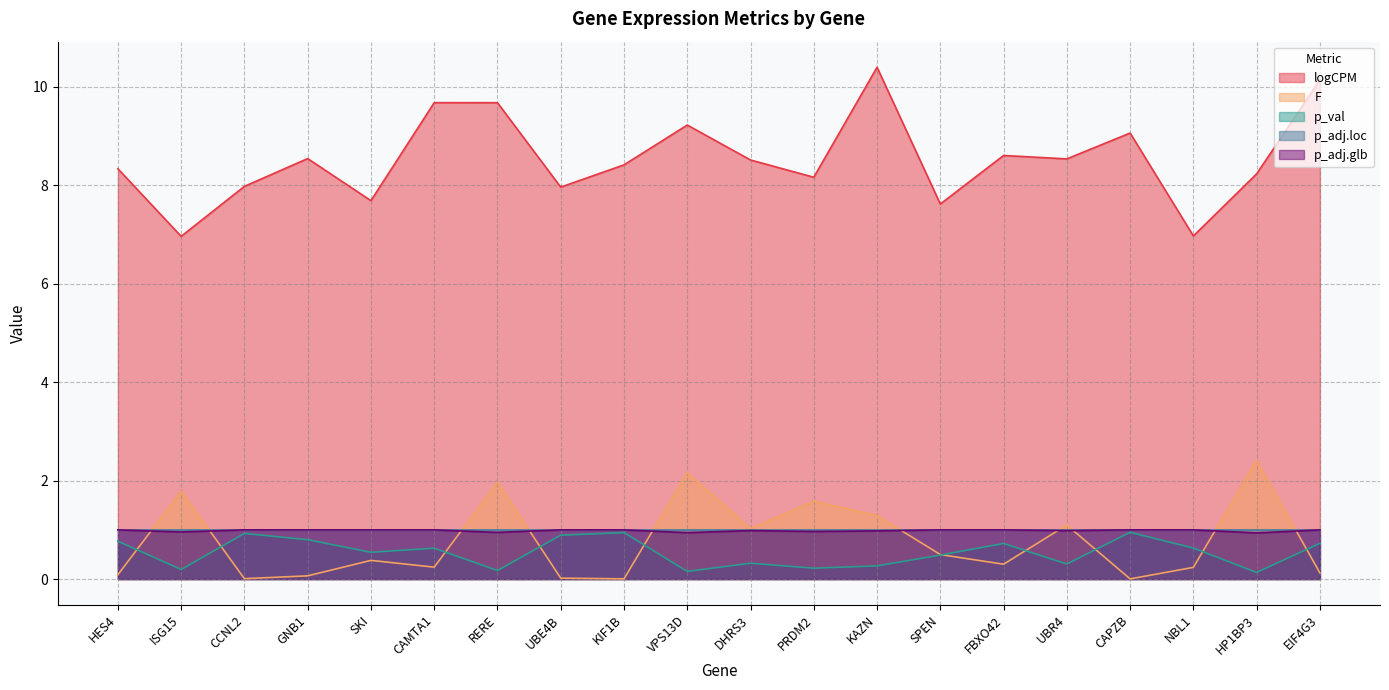

What is the approximate value of p_adj.loc at UBR4?

1.0